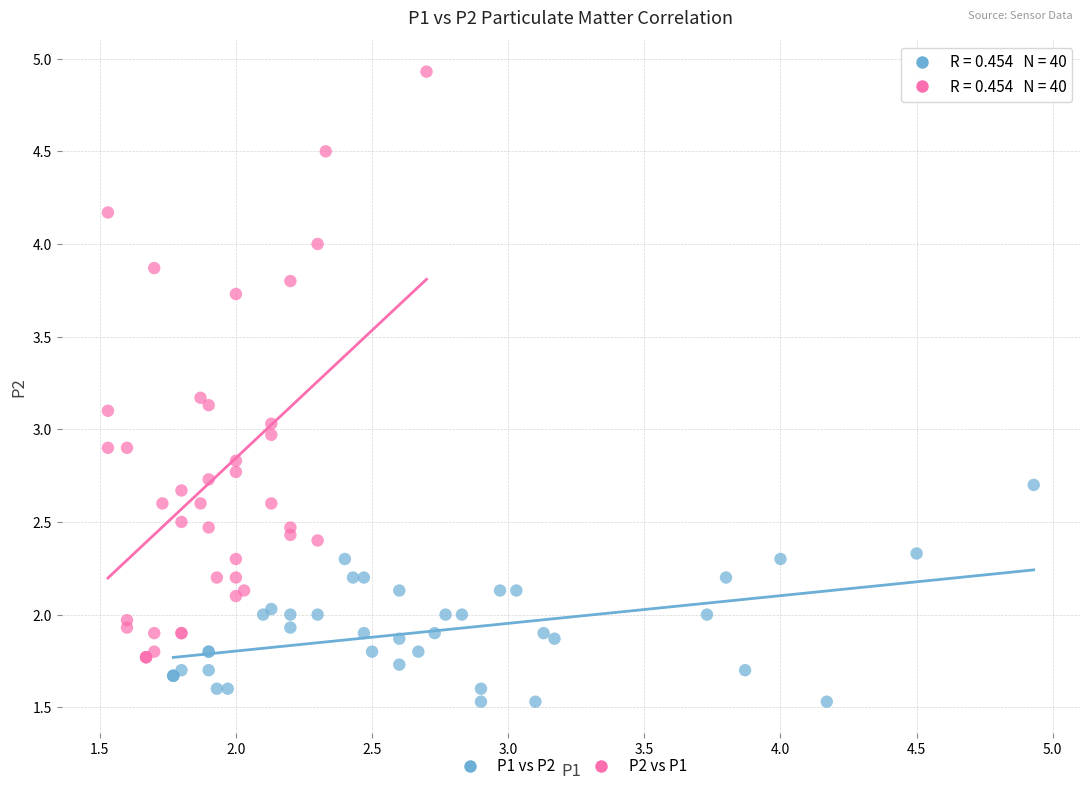

Which series has the largest Y range (max minus min)?

P2 vs P1